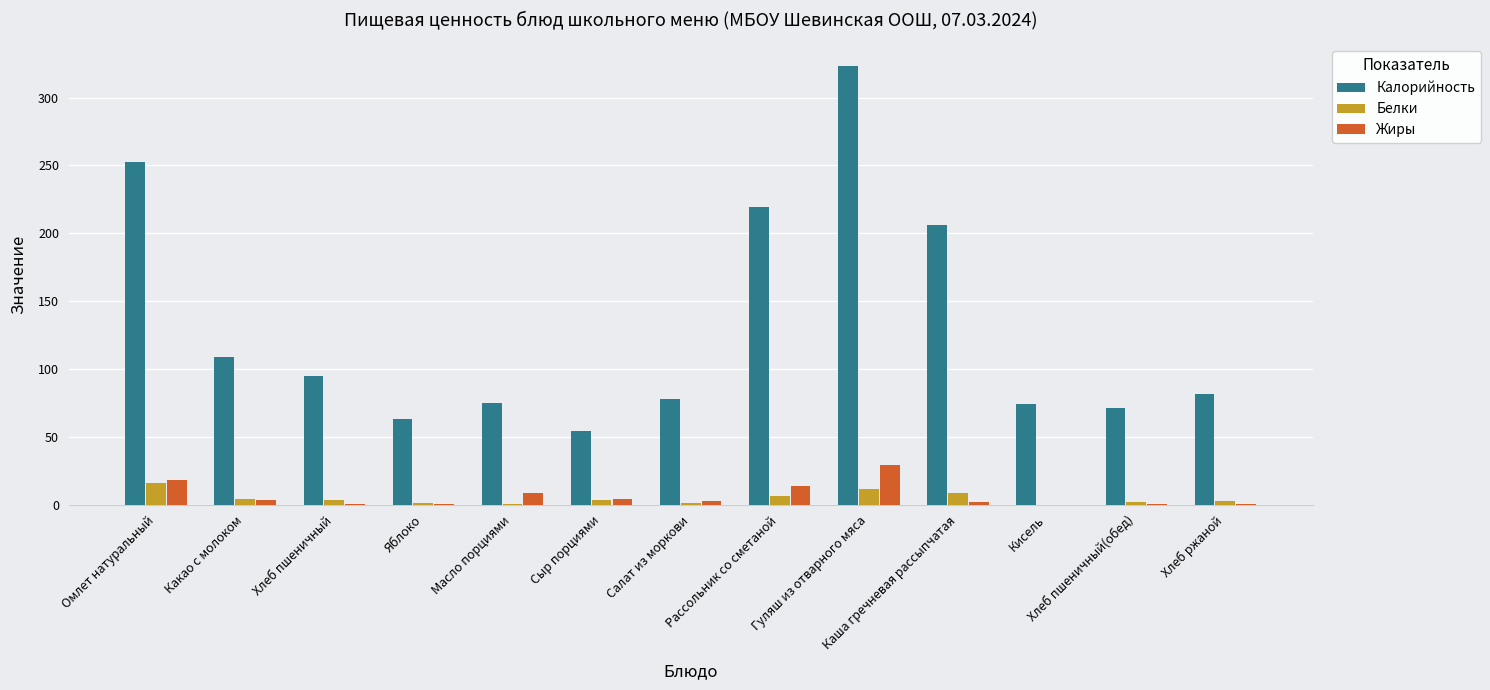

Which series has the largest total across all categories?

Калорийность